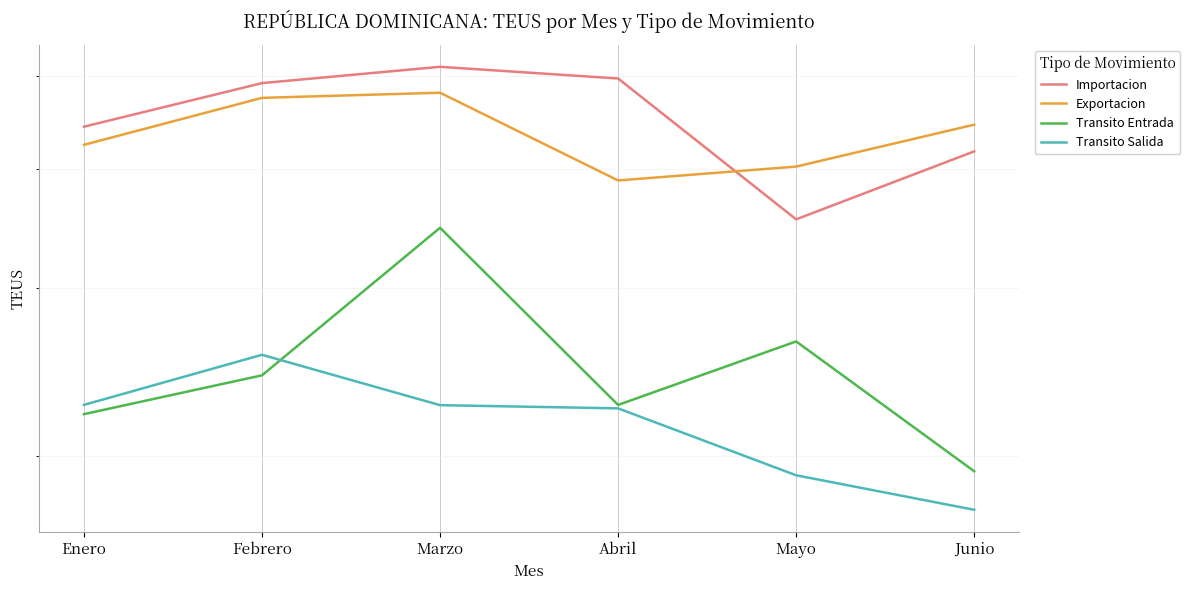

What are all the series names shown in the legend?

Importacion, Exportacion, Transito Entrada, Transito Salida